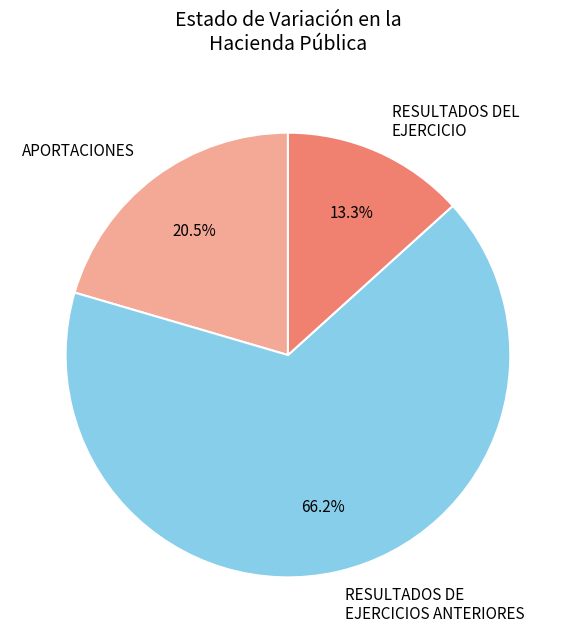

What is the ratio of the value at RESULTADOS DE EJERCICIOS ANTERIORES to the value at RESULTADOS DEL EJERCICIO?

5.0